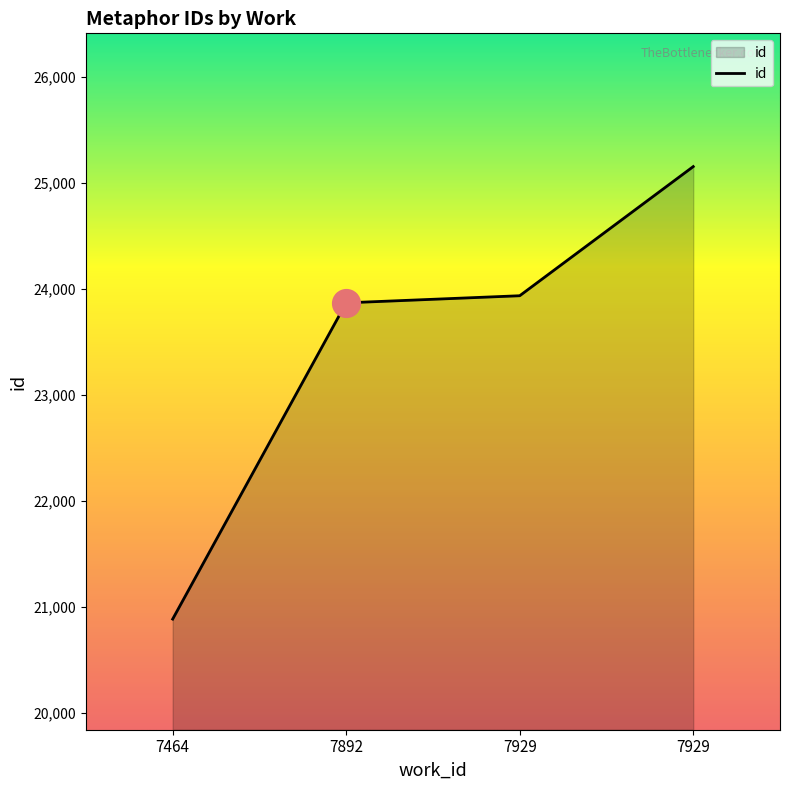

What is the change in value from 7464 to 7929?

+4271